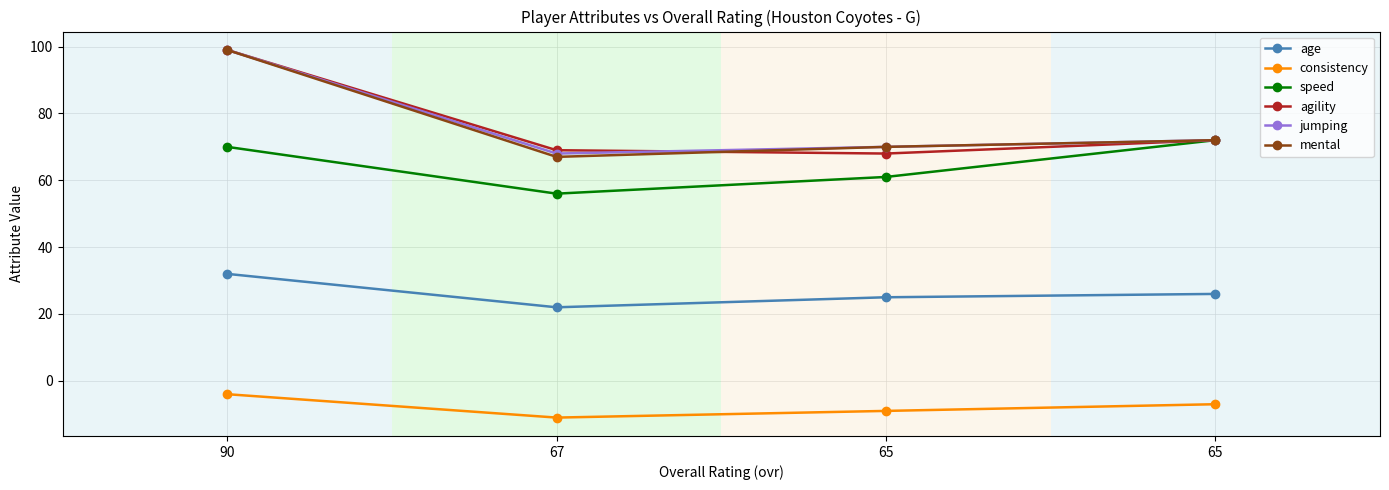

The jumping series shows 46 at 67. True or false?

False